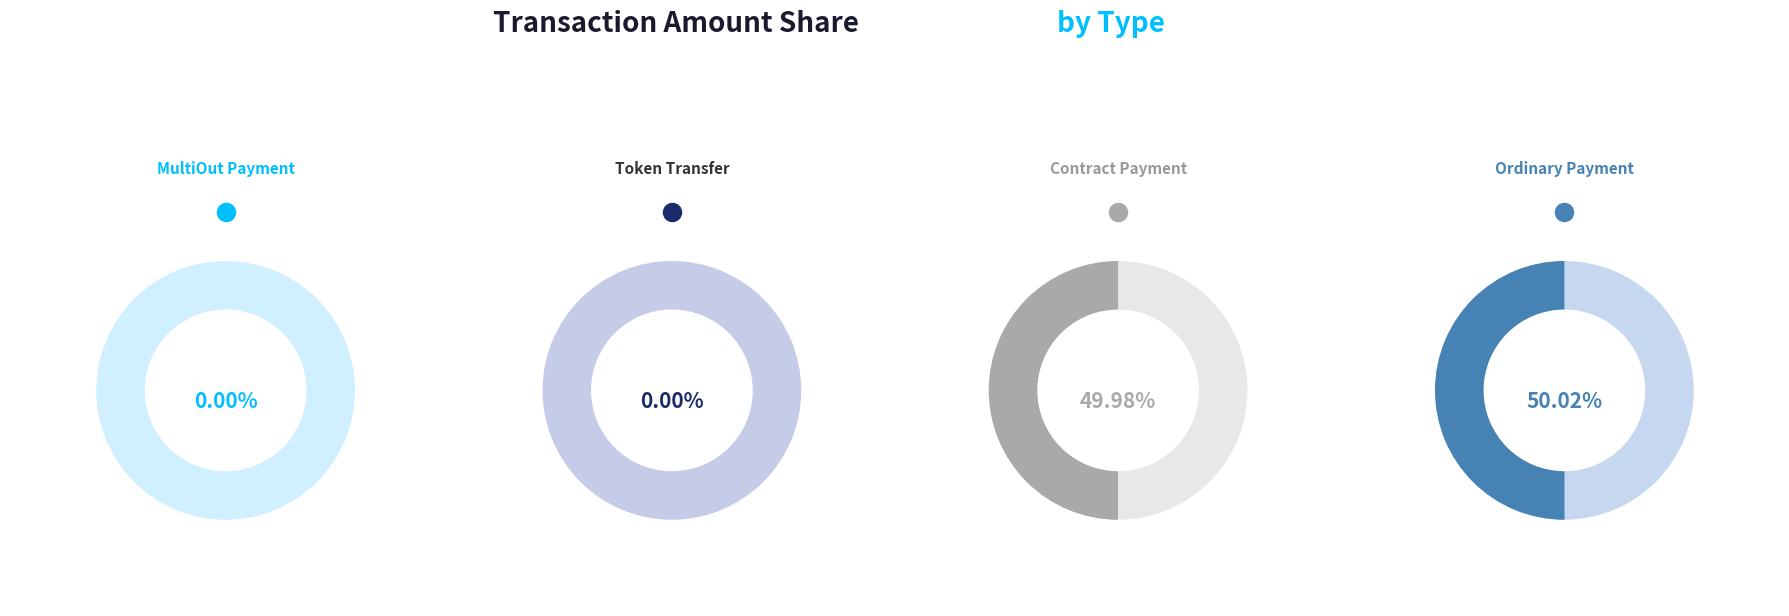

The Contract Payment (24993) slice represents 45% of the pie. True or false?

False